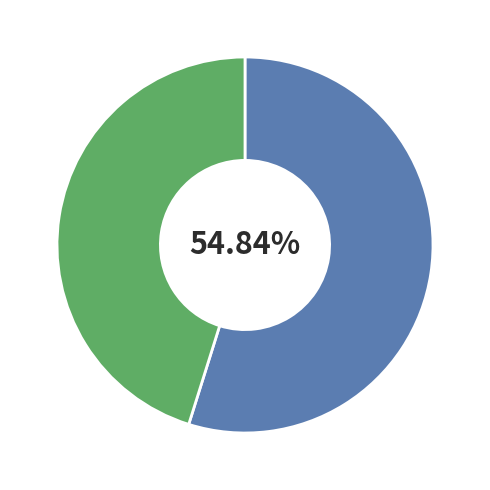

How many slices are in this pie chart?

2